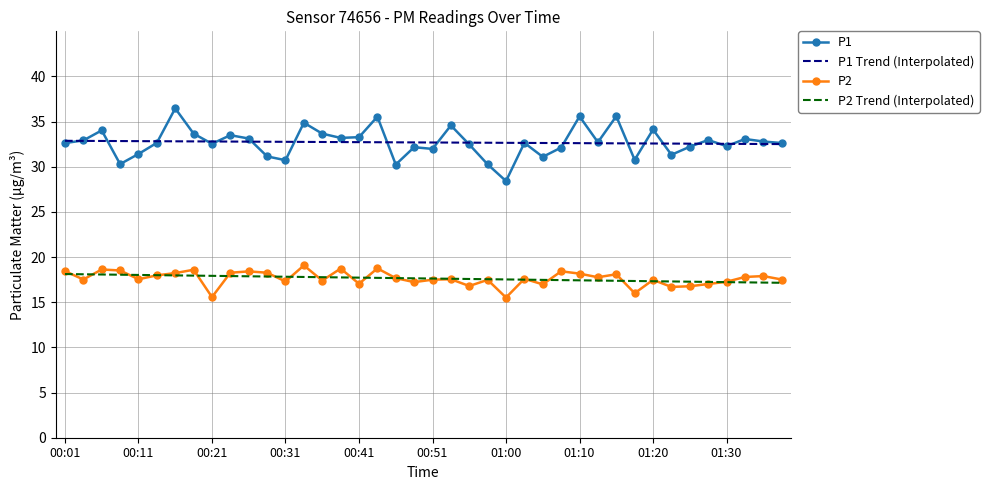

How many values in the P2 series exceed 17?

33